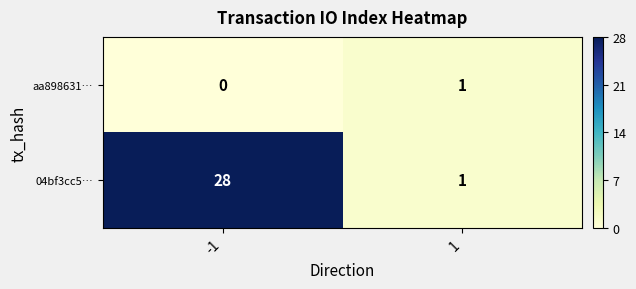

What is the difference between the maximum and minimum values in the 04bf3cc5… series?

27